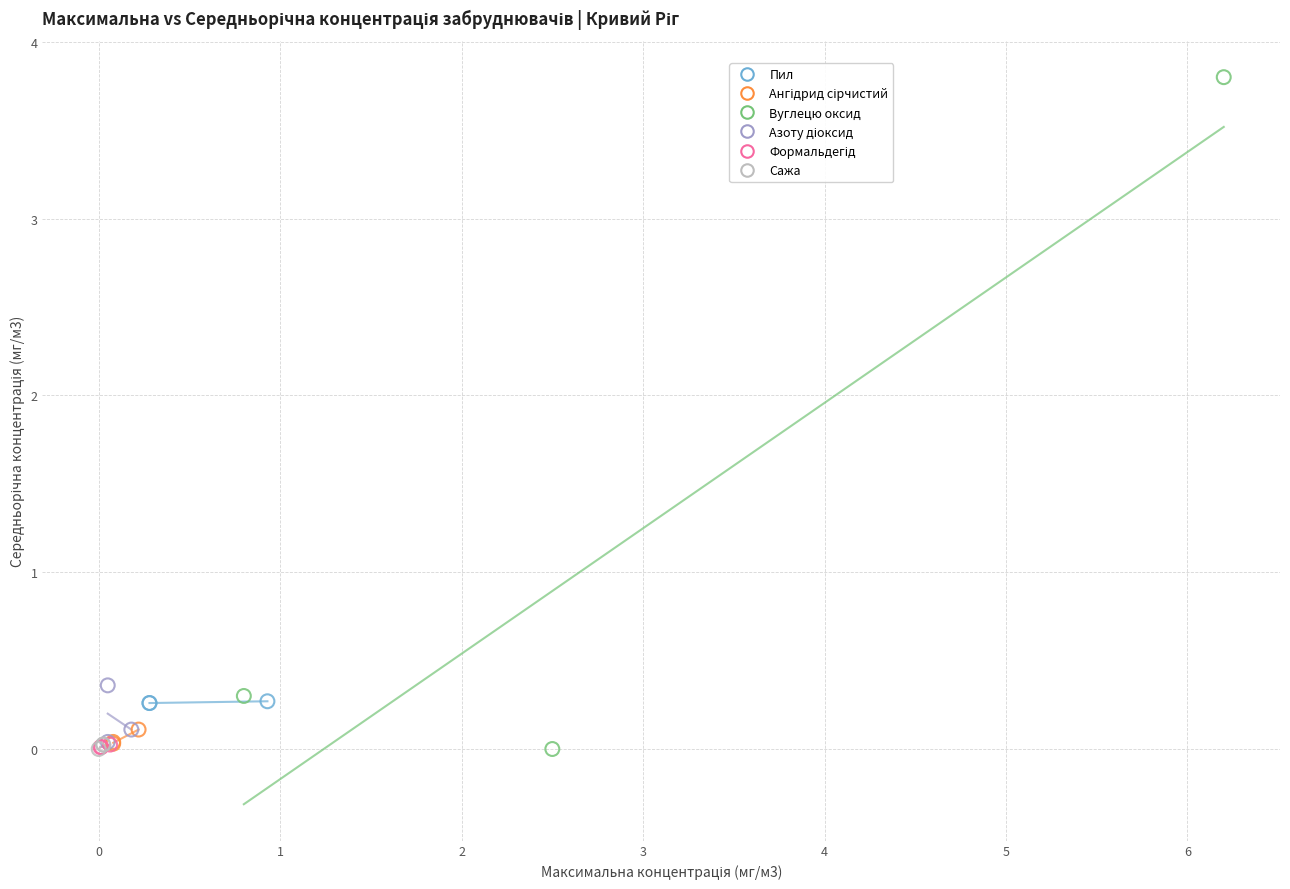

Which series reaches the maximum Y coordinate?

Вуглецю оксид